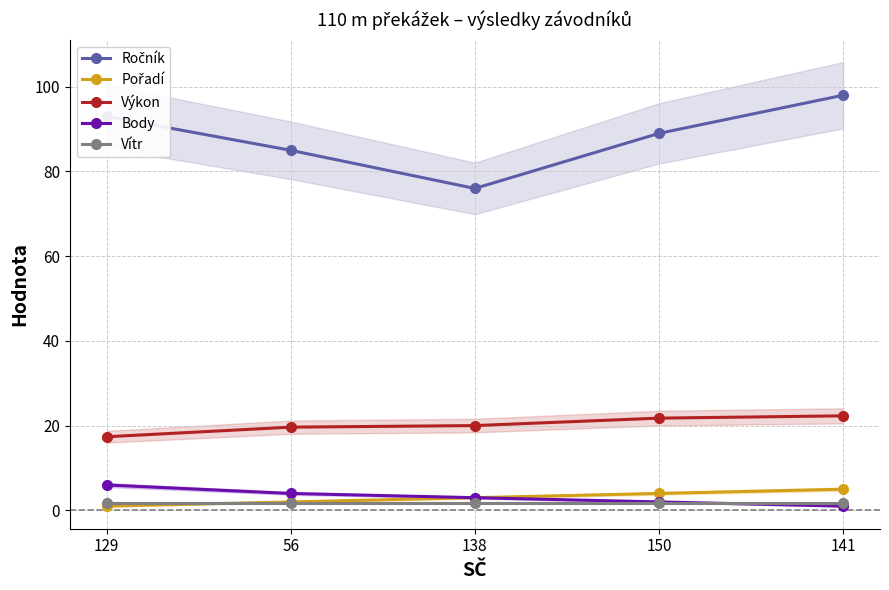

How many data points does each series have?

5